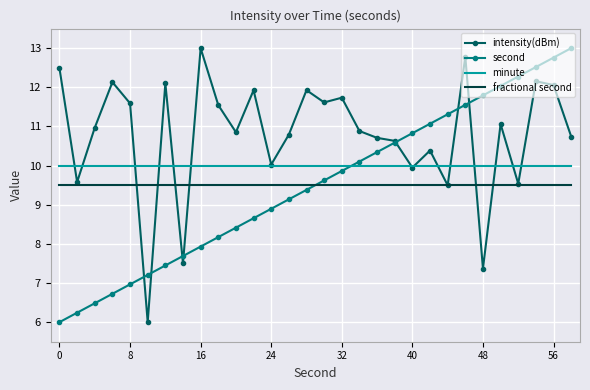

Which series ends up on top after the final intersection of minute and intensity(dBm)?

intensity(dBm)